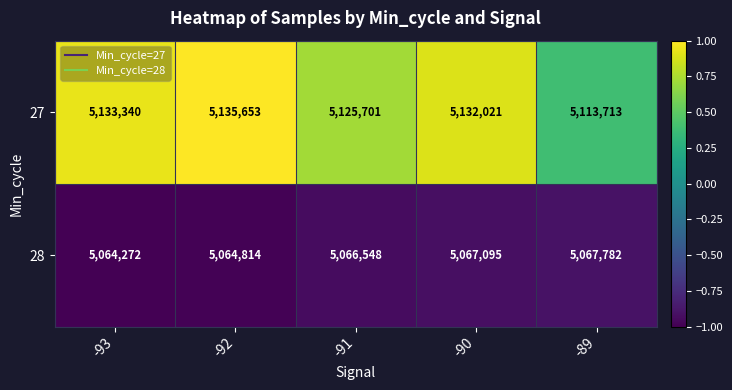

What is the greatest value displayed?

5135653